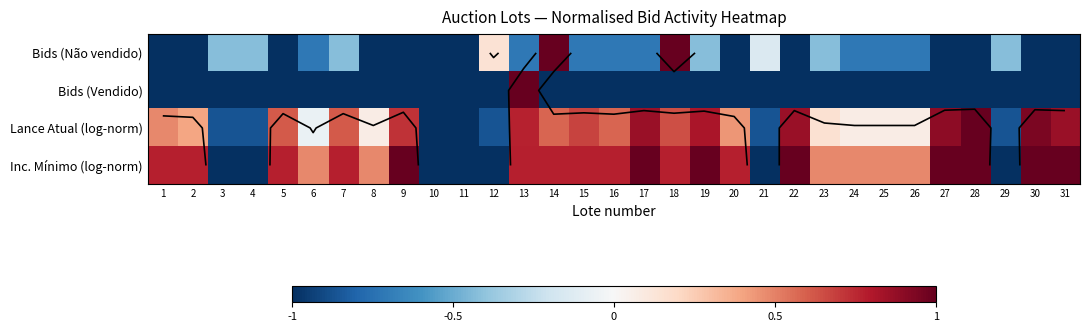

The Bids (Não vendido) series shows -1.0 at 20. True or false?

True